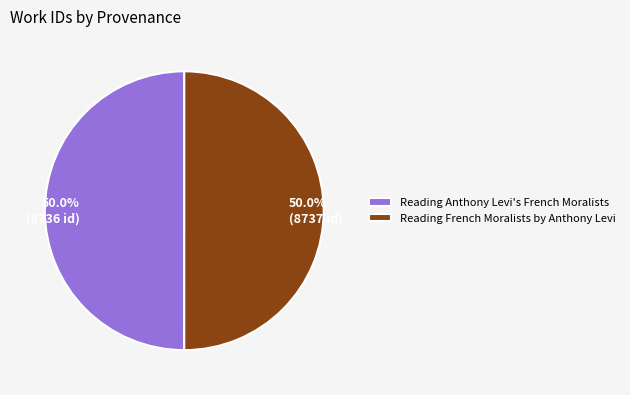

What is the ratio of the value at Reading French Moralists by Anthony Levi to the value at Reading Anthony Levi's French Moralists?

1.0